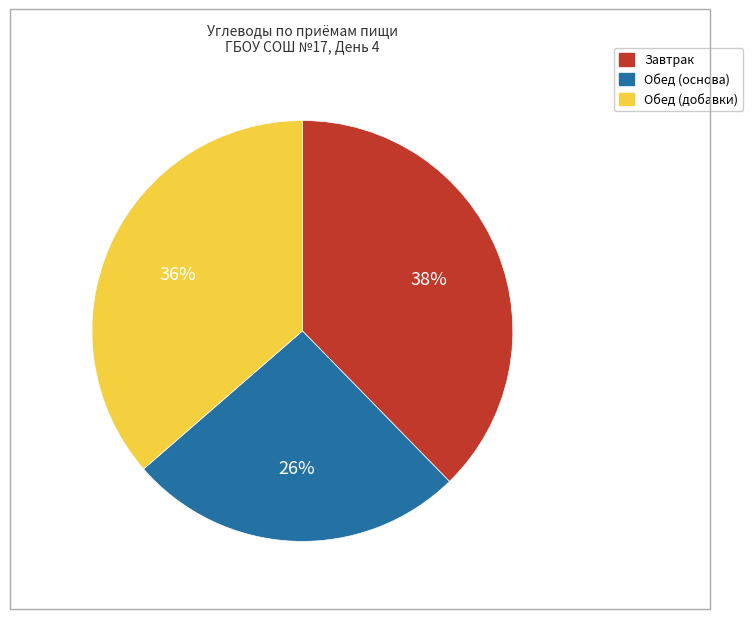

Is there a majority slice in this chart?

No